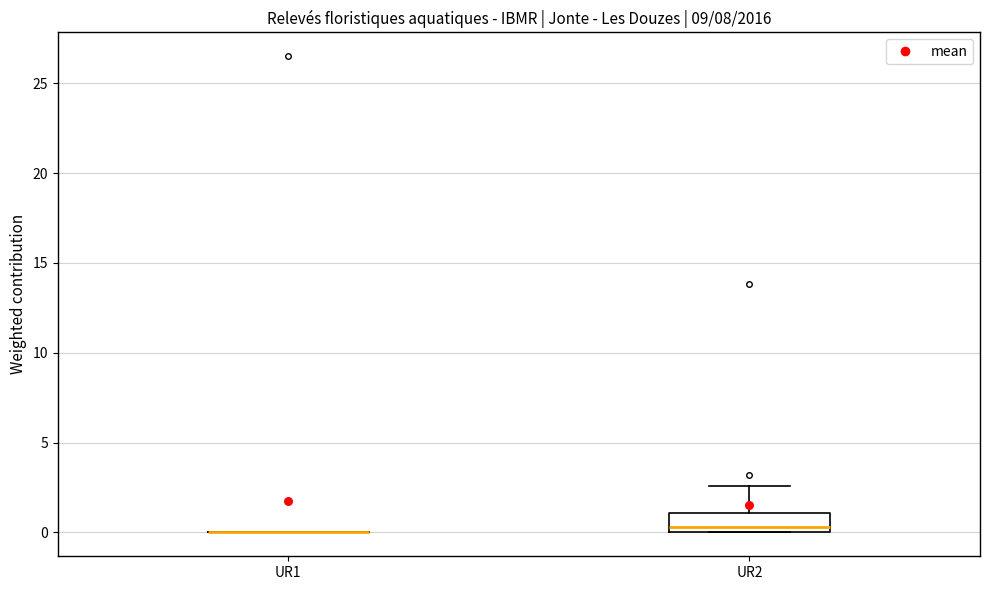

Reading left to right, transcribe this box plot: for each box, give where its median line is, the range the box spans, and where its two whiskers end, as read against the y-axis. The values are not printed on the chart, so give them approximately, as read against the axis.

UR1: box collapsed to a line at 0.0, whiskers 0.0 to 0.0
UR2: median 0.5, box 0.0 to 1.0, whiskers 0.0 to 2.5